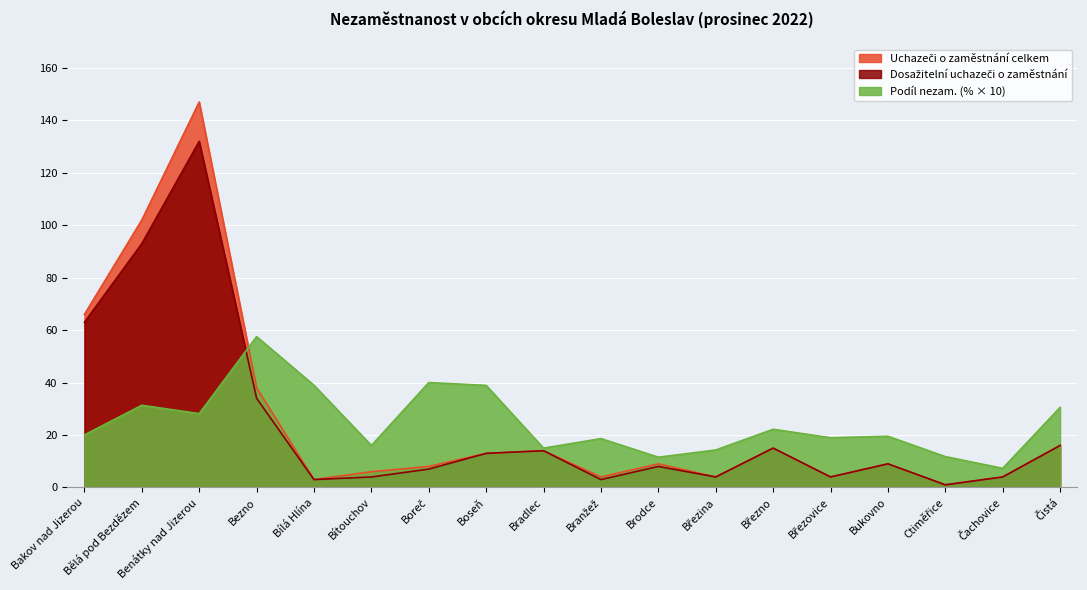

Reading left to right, list all the values displayed in this chart.

Uchazeči o zaměstnání celkem: 66.0	102.0	147.0	38.0	3.0	6.0	8.0	13.0	14.0	4.0	9.0	4.0	15.0	4.0	9.0	1.0	4.0	16.0
Dosažitelní uchazeči o zaměstnání: 63.0	93.0	132.0	34.0	3.0	4.0	7.0	13.0	14.0	3.0	8.0	4.0	15.0	4.0	9.0	1.0	4.0	16.0
Podíl nezam. na obyvatelstvu v %: 20.0	31.3	28.1	57.5	39.0	16.0	40.0	38.9	15.0	18.6	11.5	14.3	22.2	19.0	19.5	11.8	7.3	30.5